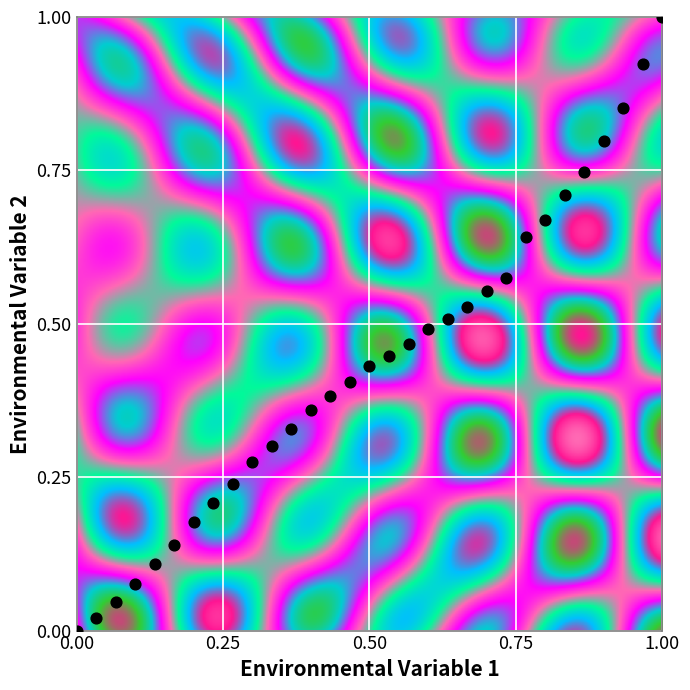

What is the range of Y values (max minus min)?

1.0